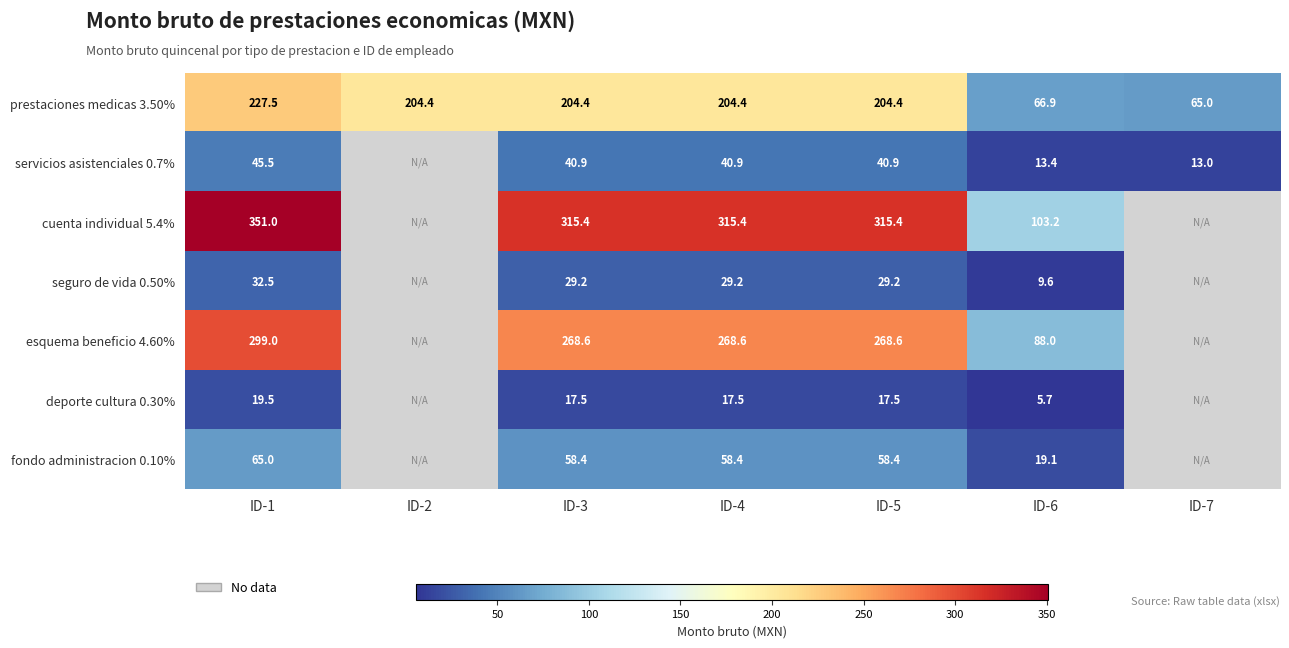

What is the approximate value of prestaciones medicas 3.50% at ID-5?

204.4